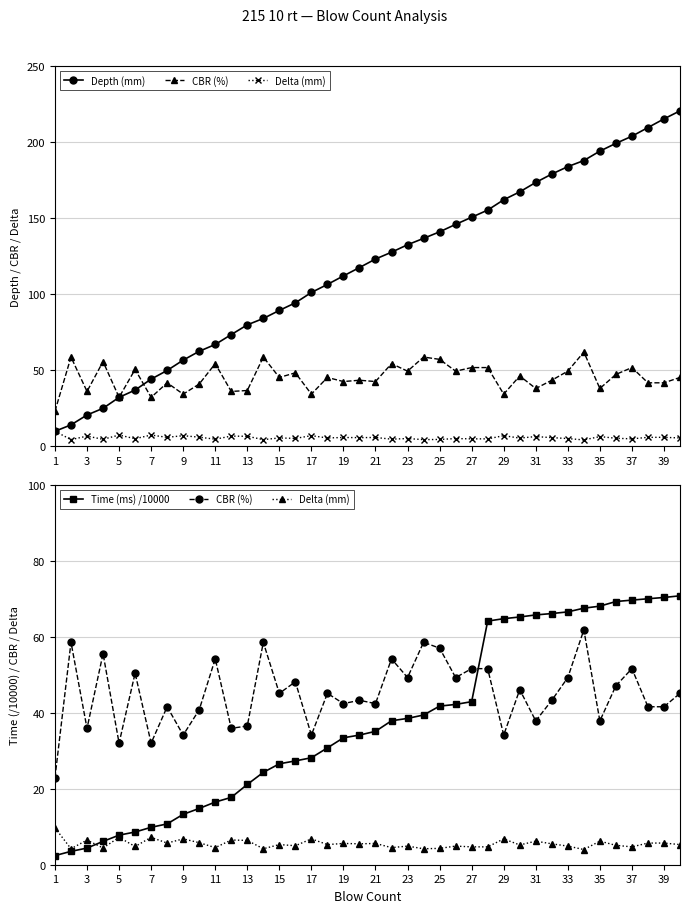

The value of Depth (mm) at 27 is 203.2. True or false?

False